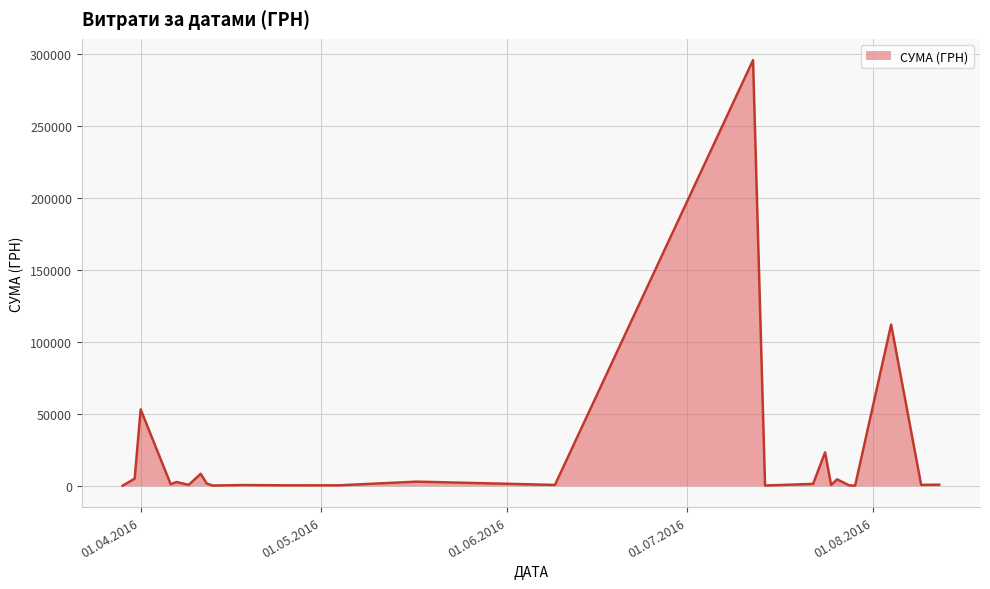

What is the greatest value displayed?

295638.6